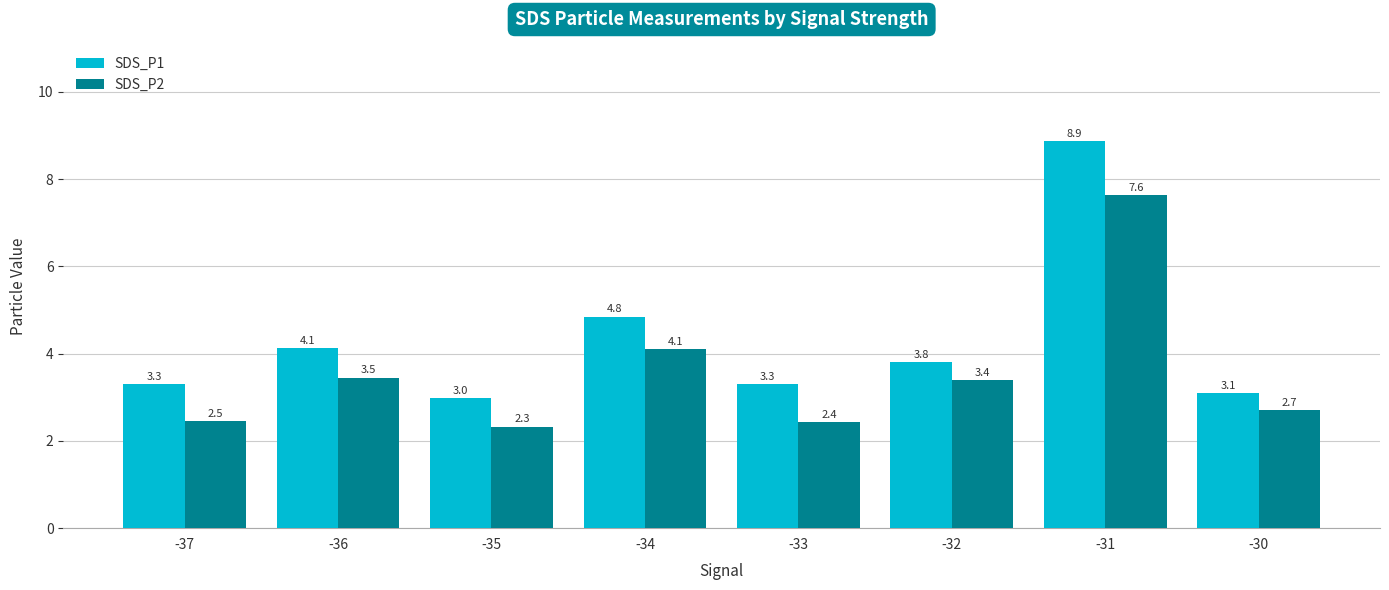

What is the approximate value of SDS_P2 at -34?

4.1